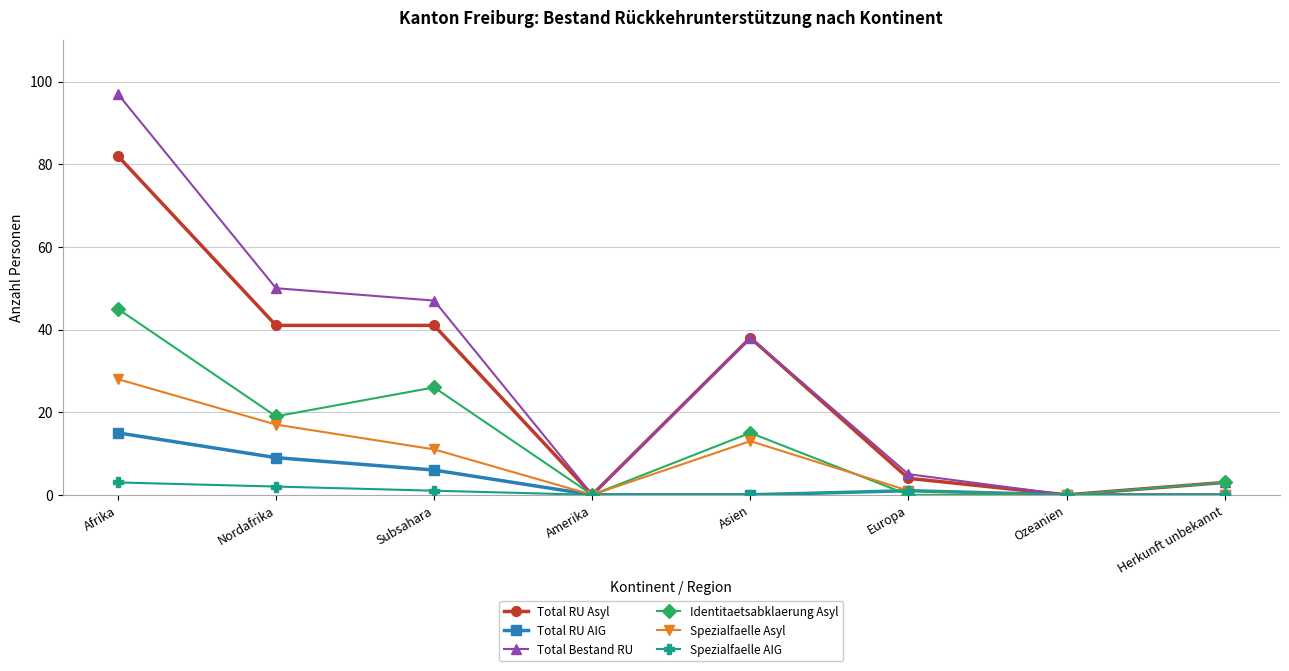

At which label is Total RU AIG closest to 7?

Subsahara